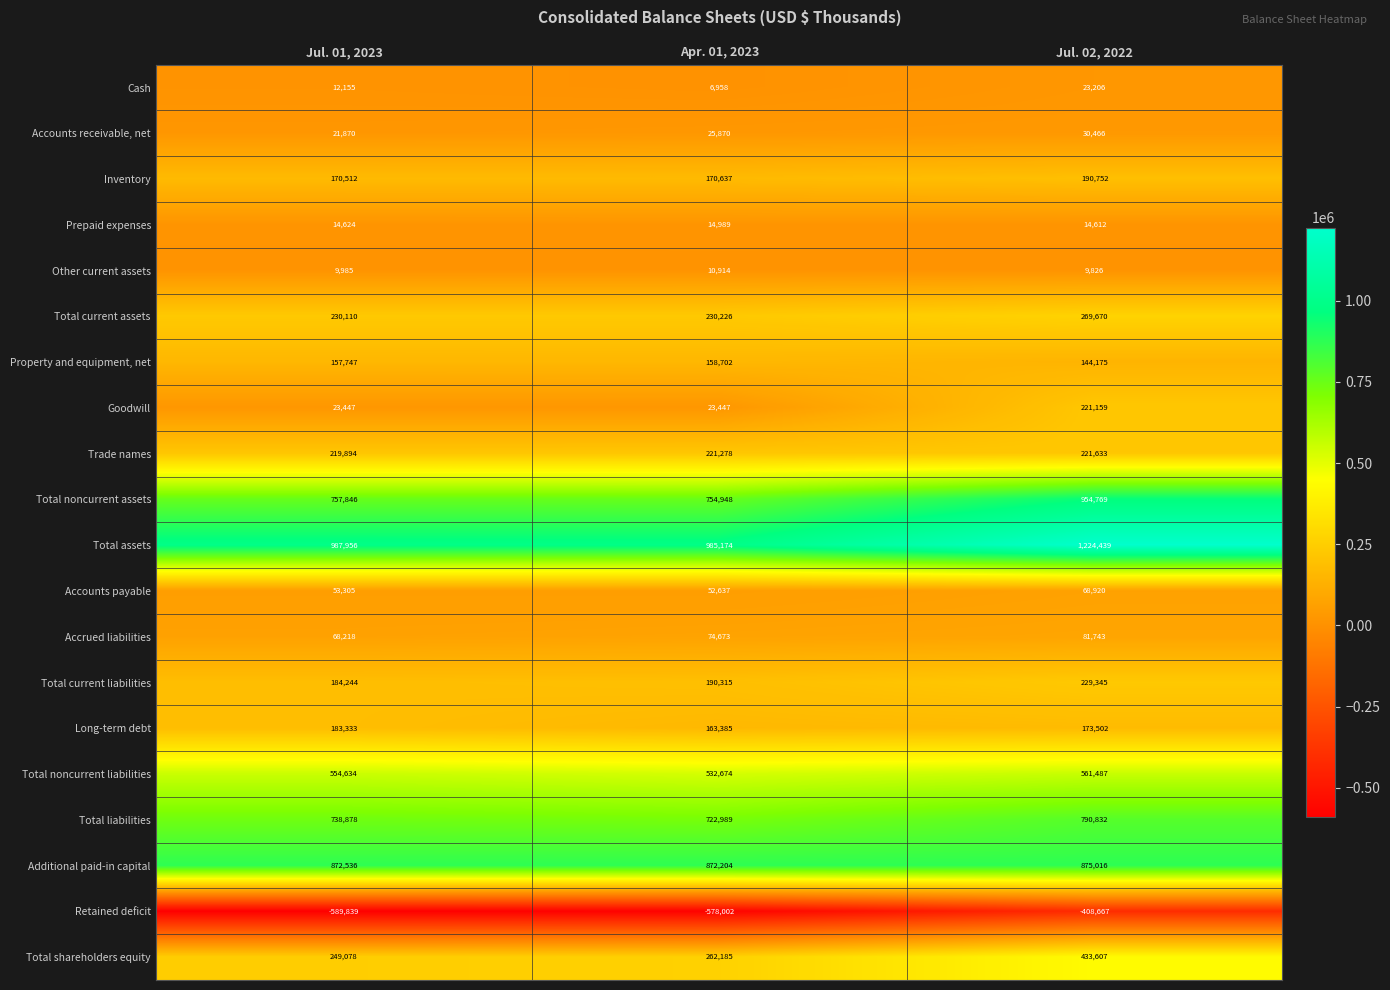

Which series has the largest total across all categories?

Total assets